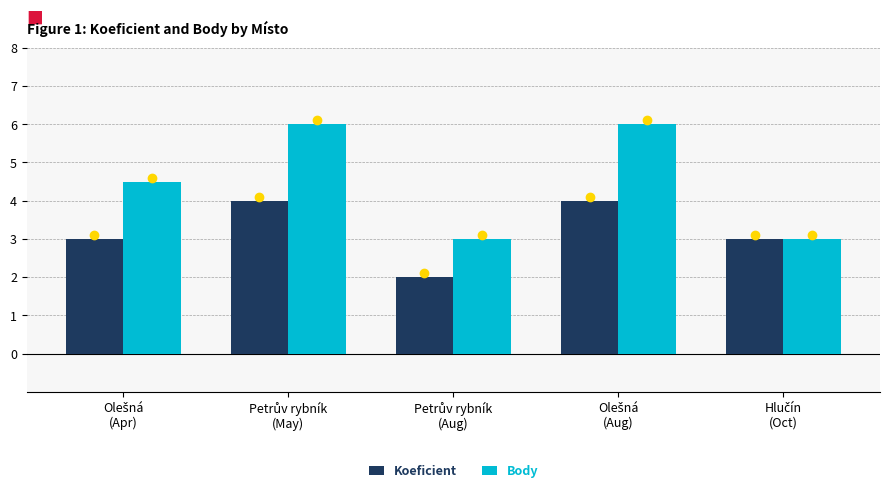

How many series are shown in this chart?

2